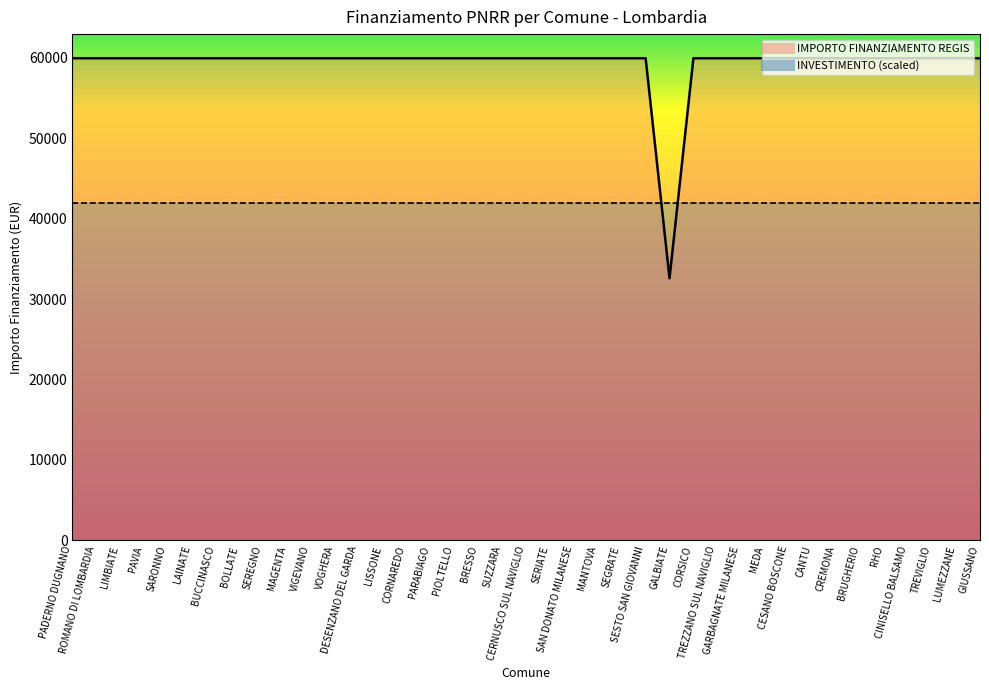

Rank the categories by value from highest to lowest.

PADERNO DUGNANO, ROMANO DI LOMBARDIA, LIMBIATE, PAVIA, SARONNO, LAINATE, BUCCINASCO, BOLLATE, SEREGNO, MAGENTA, VIGEVANO, VOGHERA, DESENZANO DEL GARDA, LISSONE, CORNAREDO, PARABIAGO, PIOLTELLO, BRESSO, SUZZARA, CERNUSCO SUL NAVIGLIO, SERIATE, SAN DONATO MILANESE, MANTOVA, SEGRATE, SESTO SAN GIOVANNI, CORSICO, TREZZANO SUL NAVIGLIO, GARBAGNATE MILANESE, MEDA, CESANO BOSCONE, CANTU, CREMONA, BRUGHERIO, RHO, CINISELLO BALSAMO, TREVIGLIO, LUMEZZANE, GIUSSANO, GALBIATE